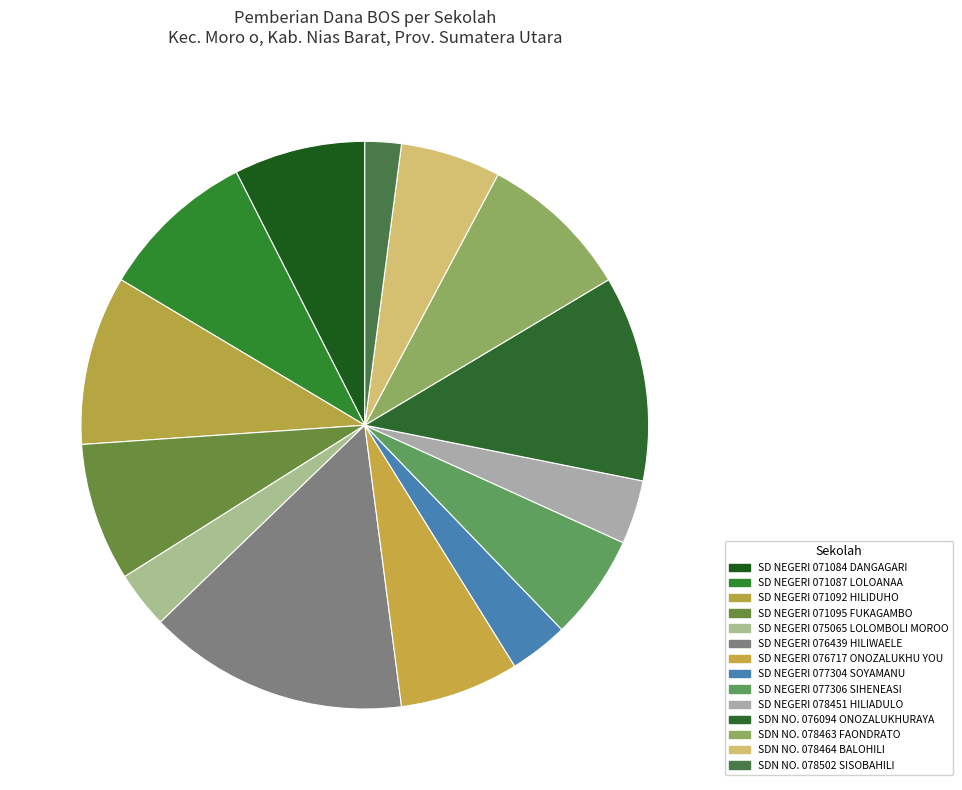

What is the ratio of the value at SD NEGERI 075065 LOLOMBOLI MOROO to the value at SD NEGERI 071084 DANGAGARI?

0.4